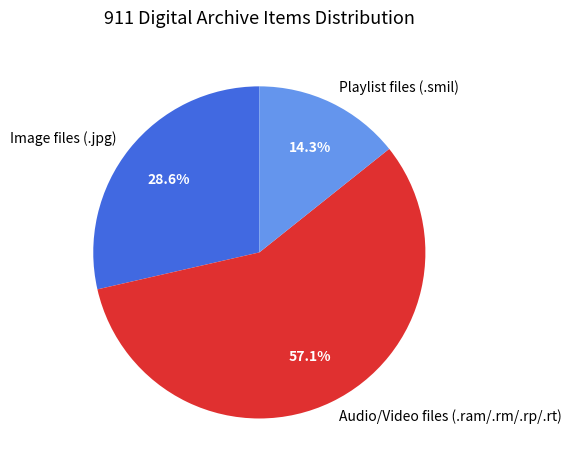

How much of the chart is everything except Playlist files (.smil)?

85.7%